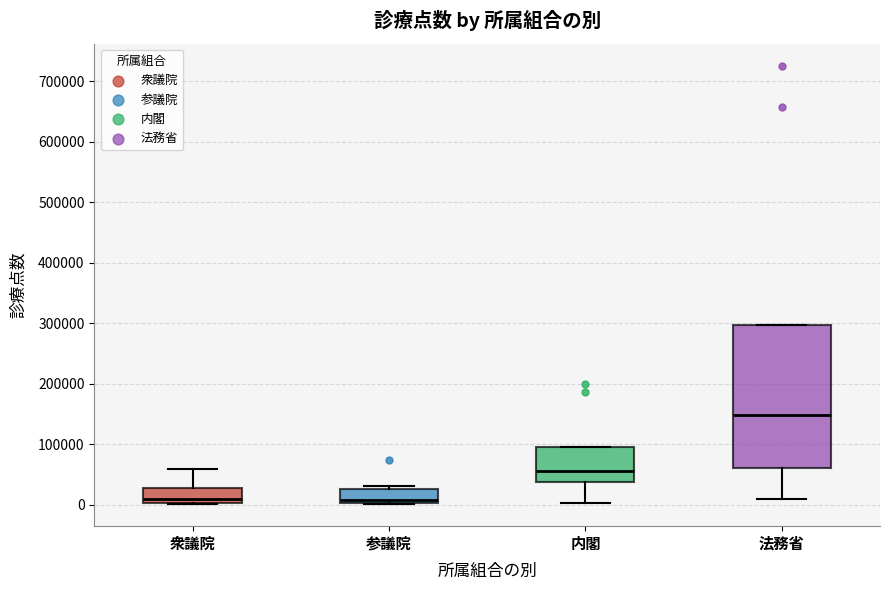

Comparing the boxes themselves (not the whiskers), which one is the tallest?

法務省